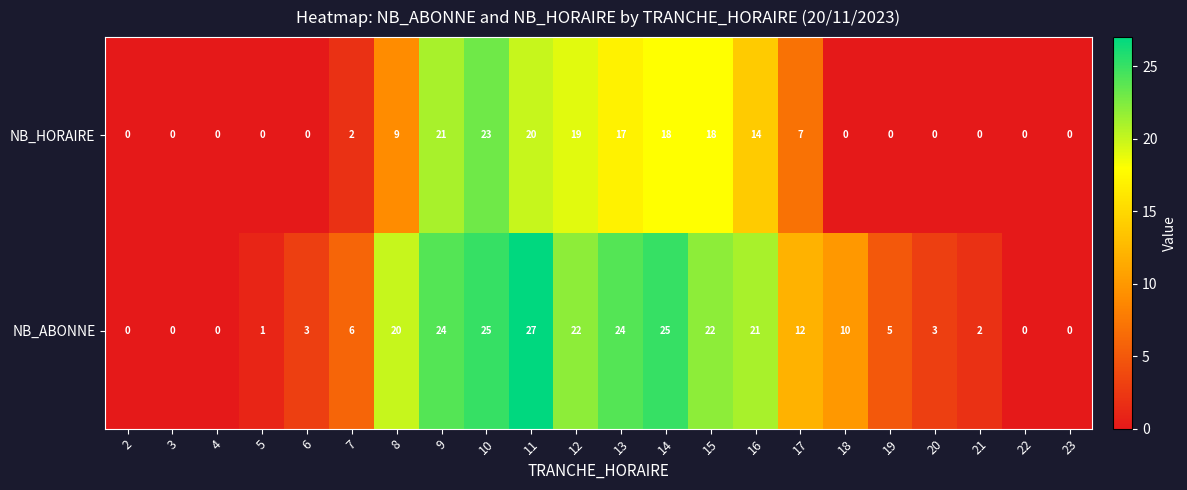

What is the difference between the second highest and second lowest values in the NB_ABONNE series?

25